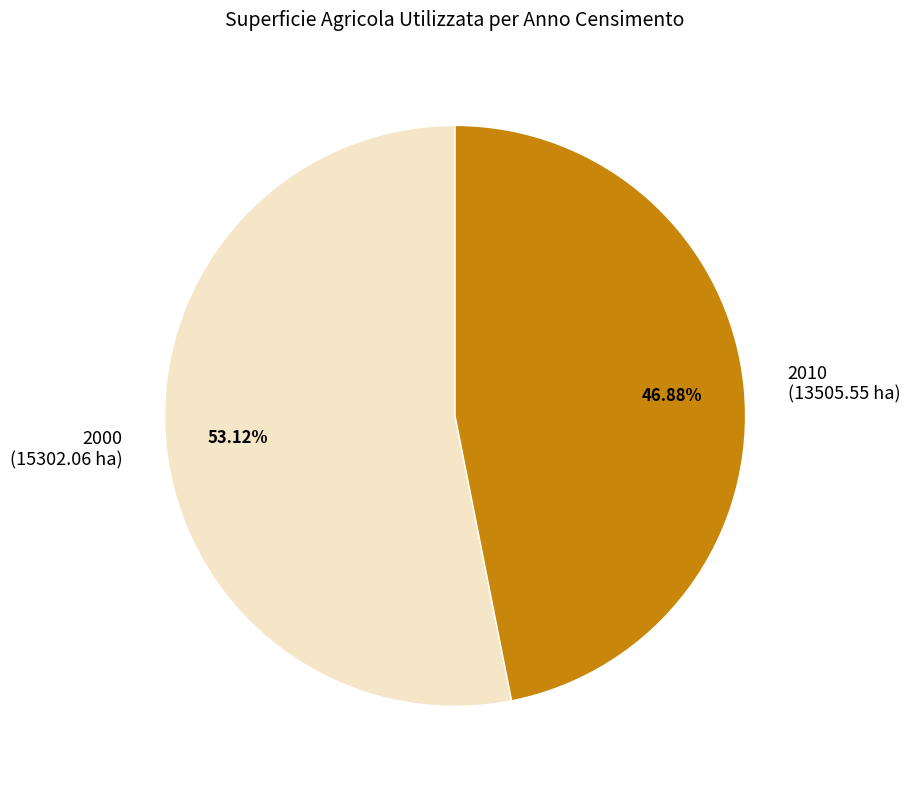

How much of the chart is everything except 2010?

53.1%